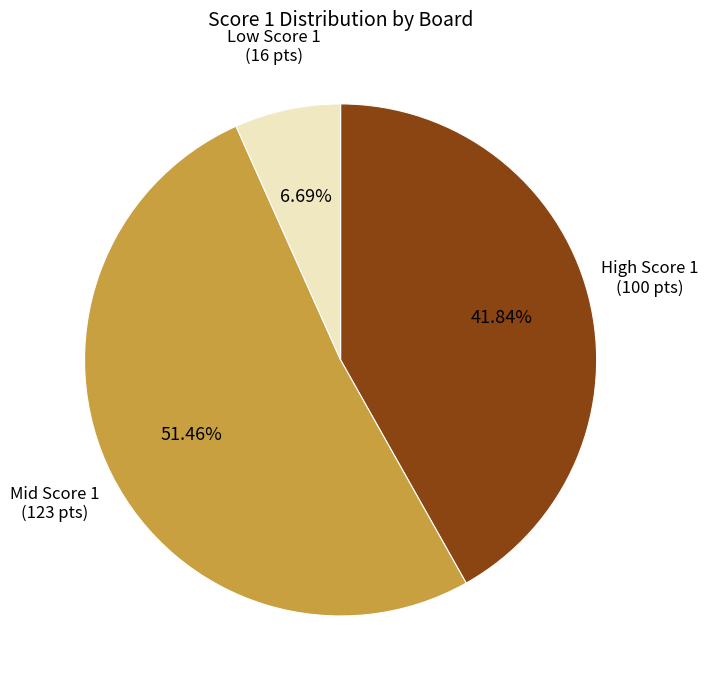

Is there a majority slice in this chart?

Yes